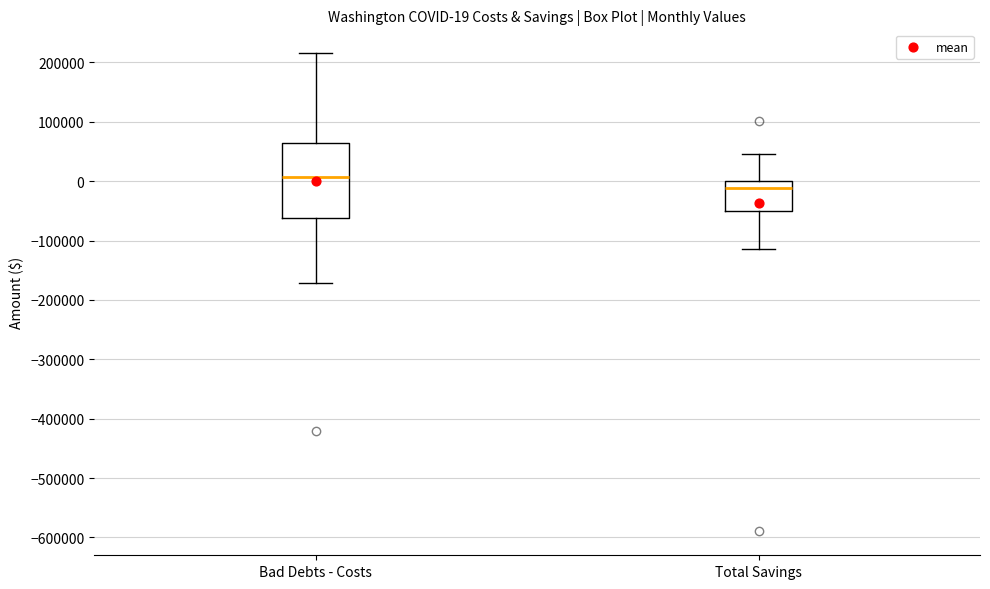

Which box is the tallest, from its lower edge to its upper edge?

Bad Debts - Costs